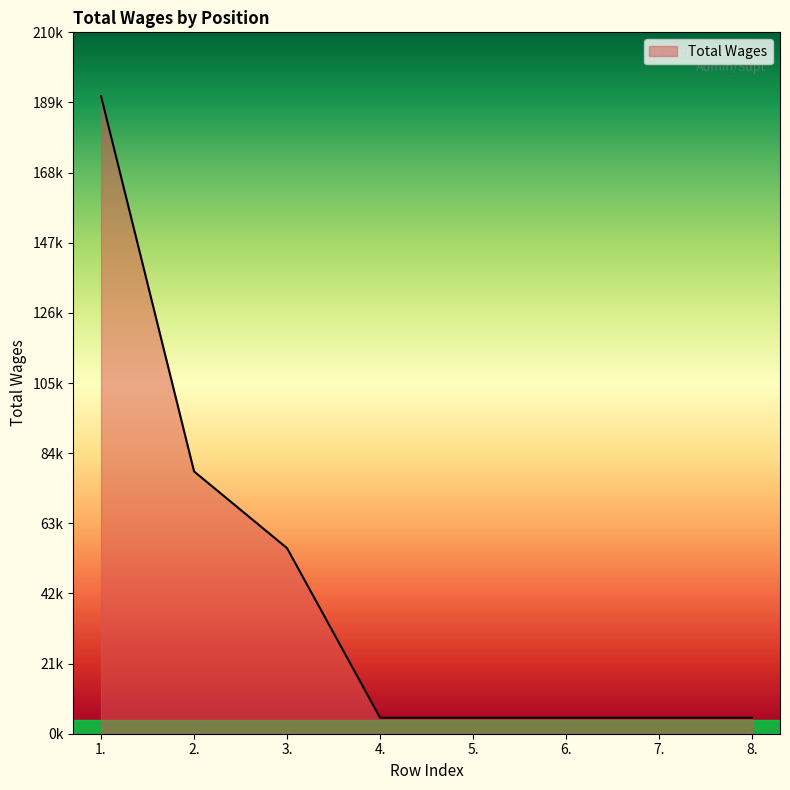

True or false: the data has more than 2 interior local peaks.

False